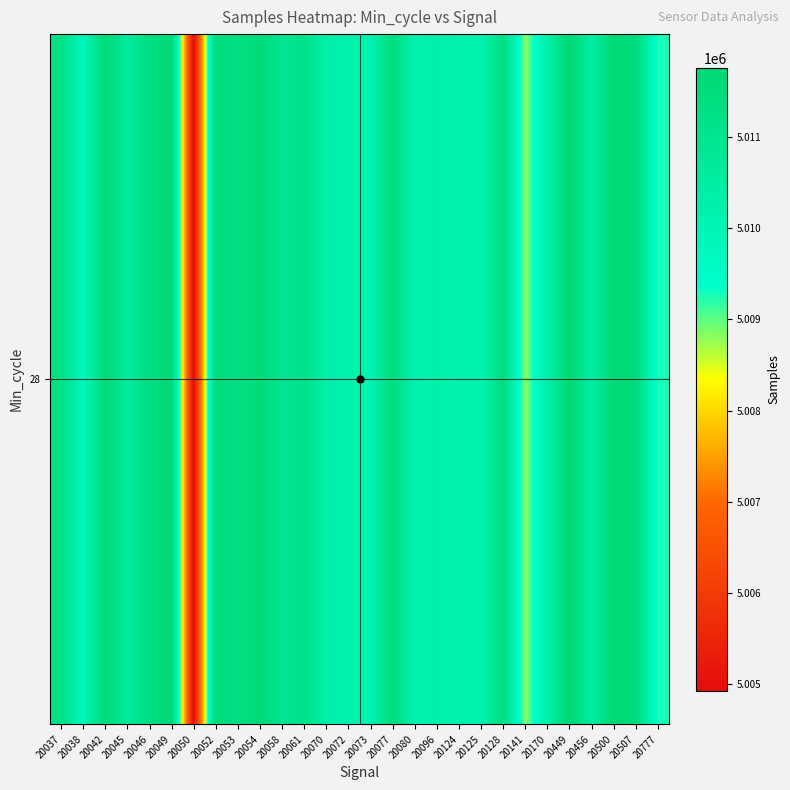

Between 20050 and 20456, which is larger?

20456